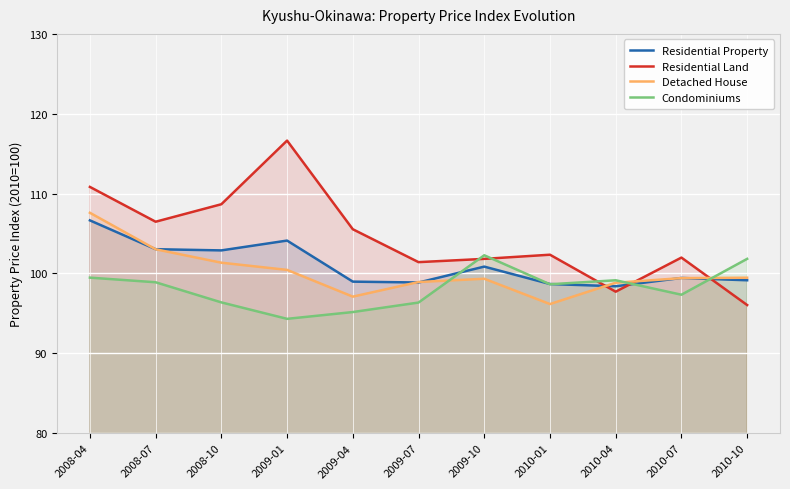

What is the value of the Residential Land point at the 3rd from the left?

108.7